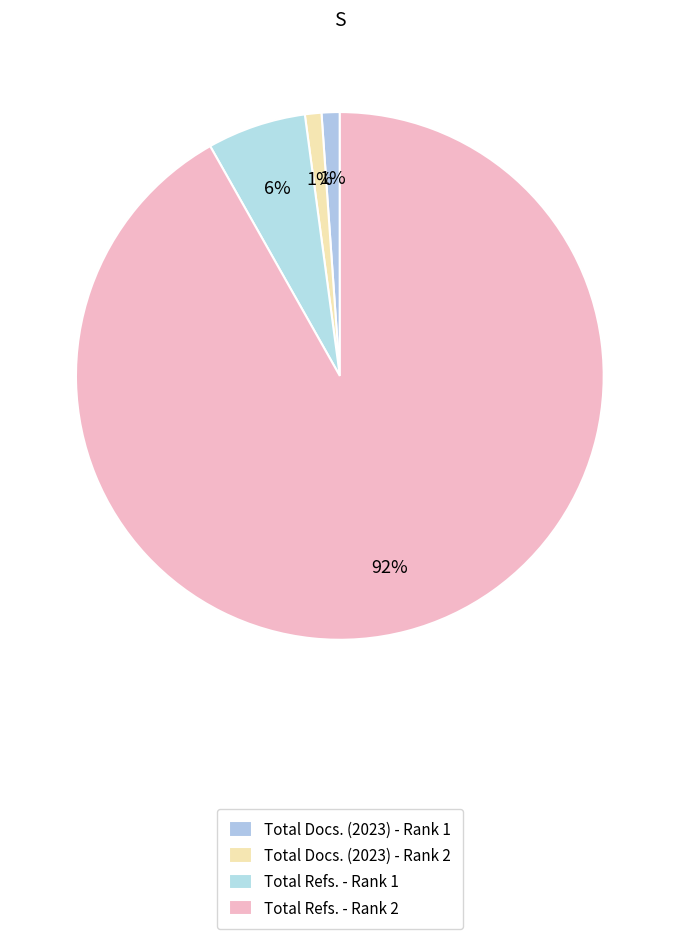

How many slices are in this pie chart?

4